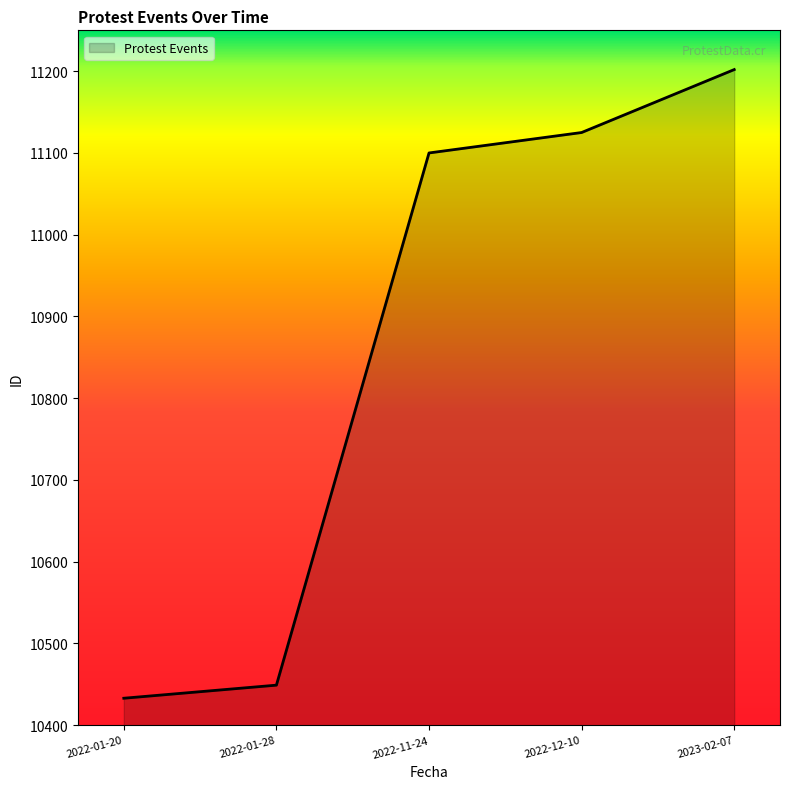

List the labels in order of value, largest first.

2023-02-07, 2022-12-10, 2022-11-24, 2022-01-28, 2022-01-20